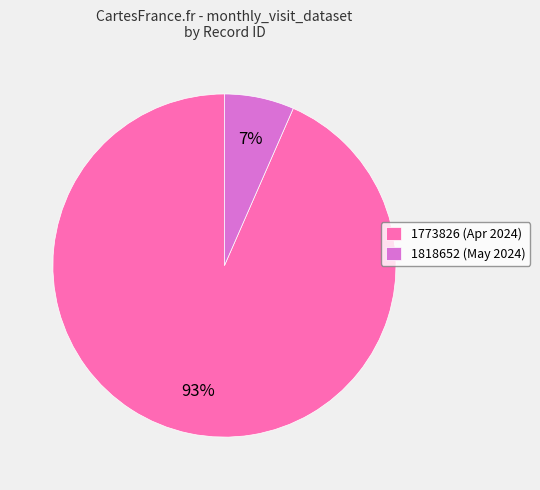

What percentage is the 1773826 slice, to the nearest percent?

93%